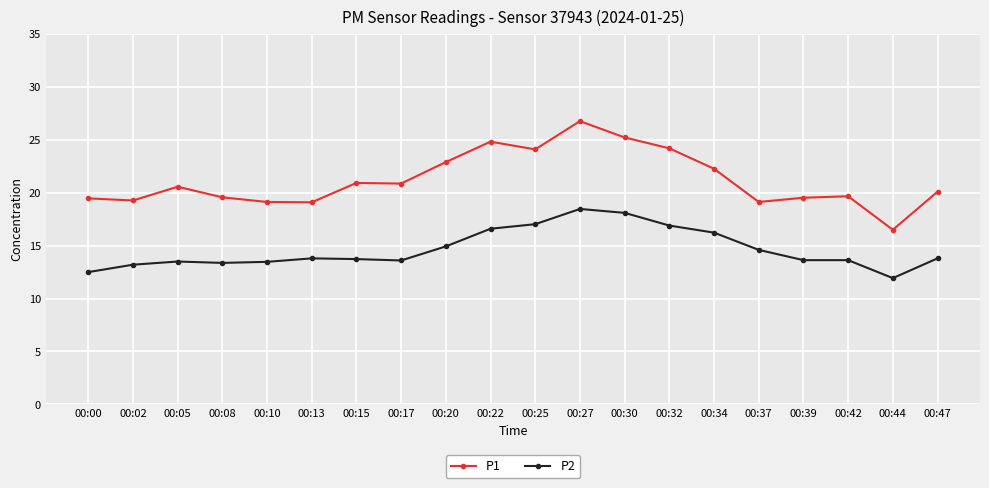

At which category does the chart reach its peak across all series?

00:27